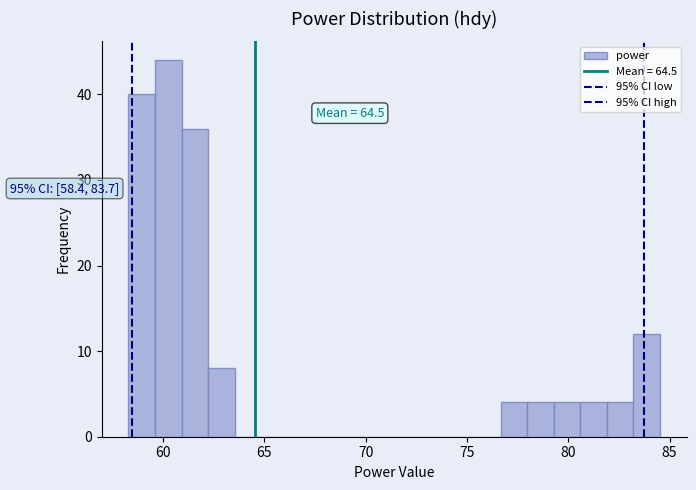

Around what value on the x-axis is the tallest bar? Give the approximate position of its centre, as read against the axis.

60.0